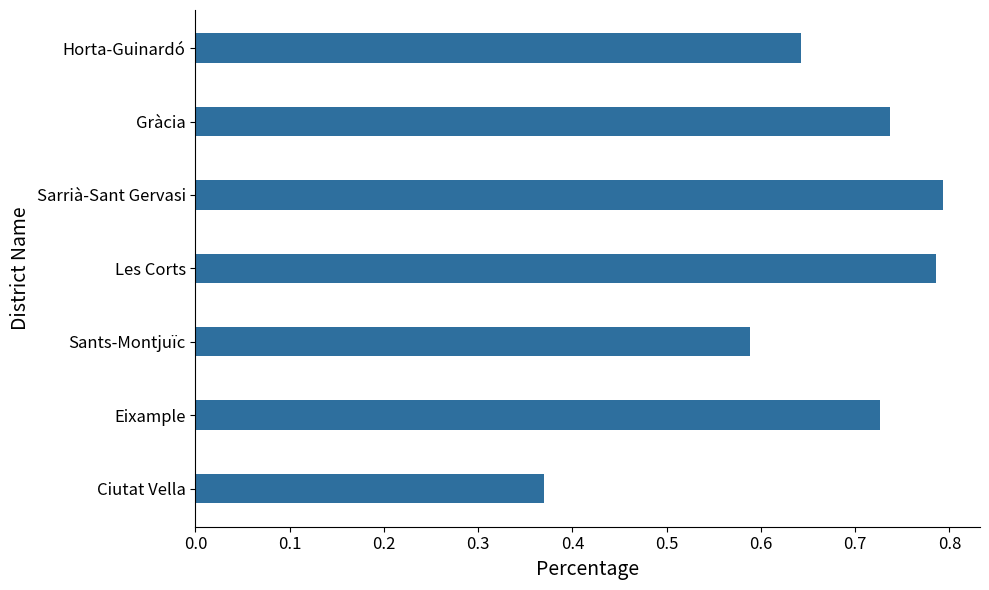

How many bars are there in total?

7